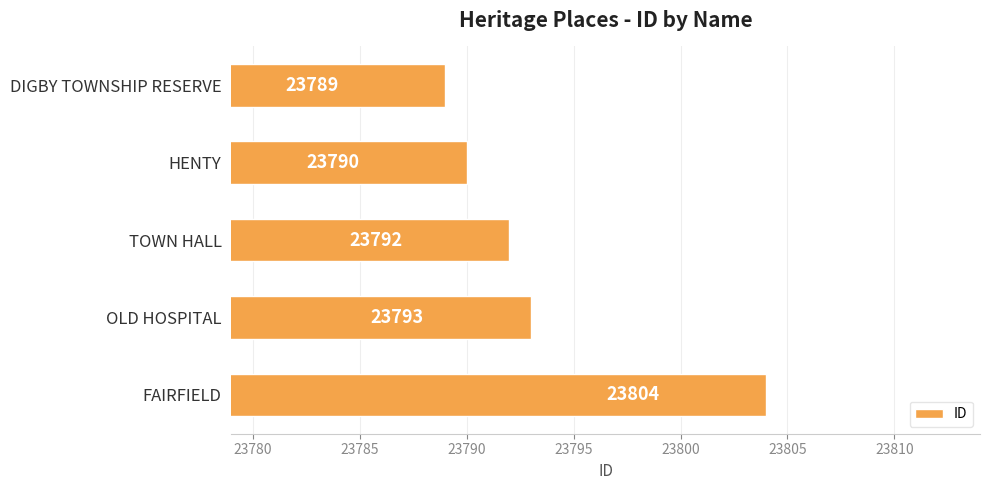

Reading bottom to top, what are all the values shown in this chart?

23804	23793	23792	23790	23789